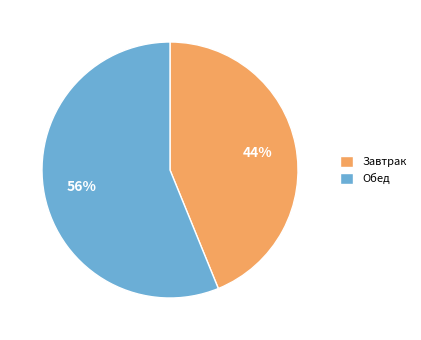

Which slice is the largest?

Обед